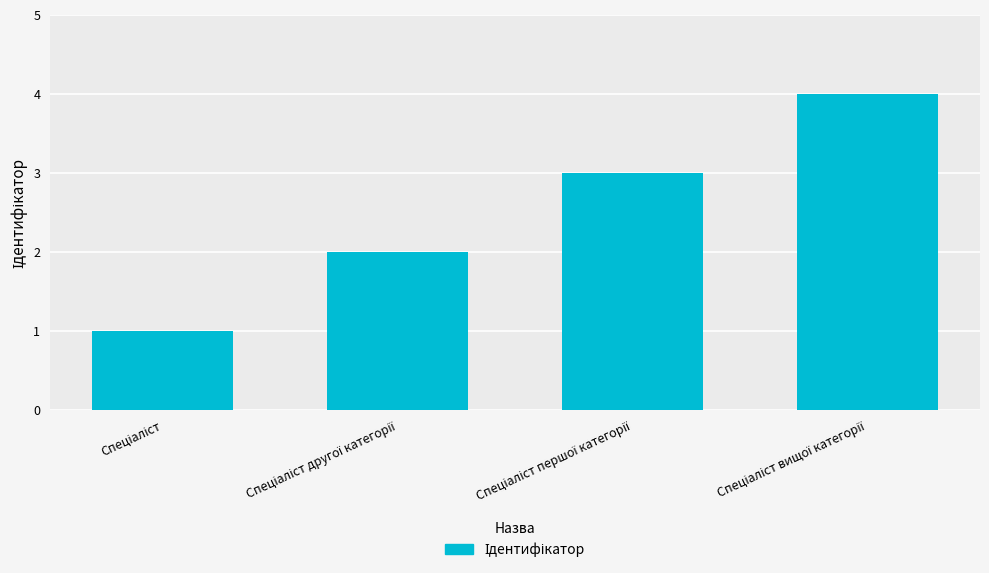

What is the difference between the maximum and minimum values?

3